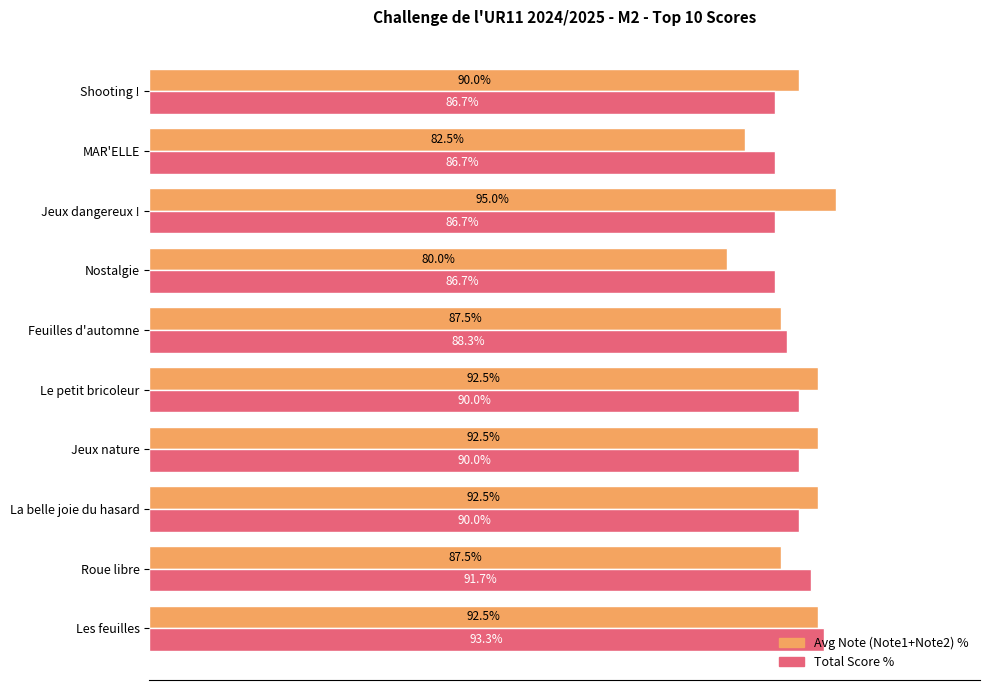

Which series has the largest range (max minus min)?

Avg Note (Note1+Note2) %